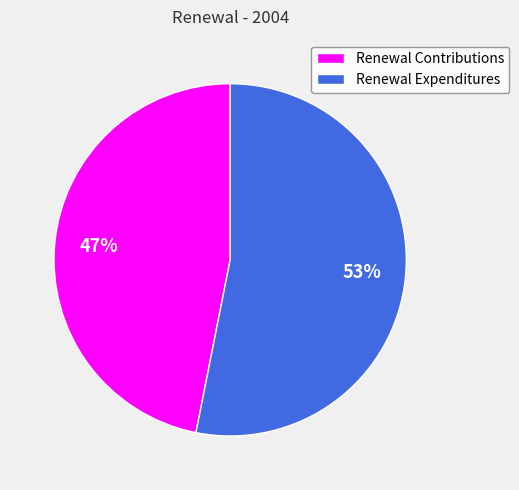

True or false: Renewal Contributions accounts for 47% of the total.

True